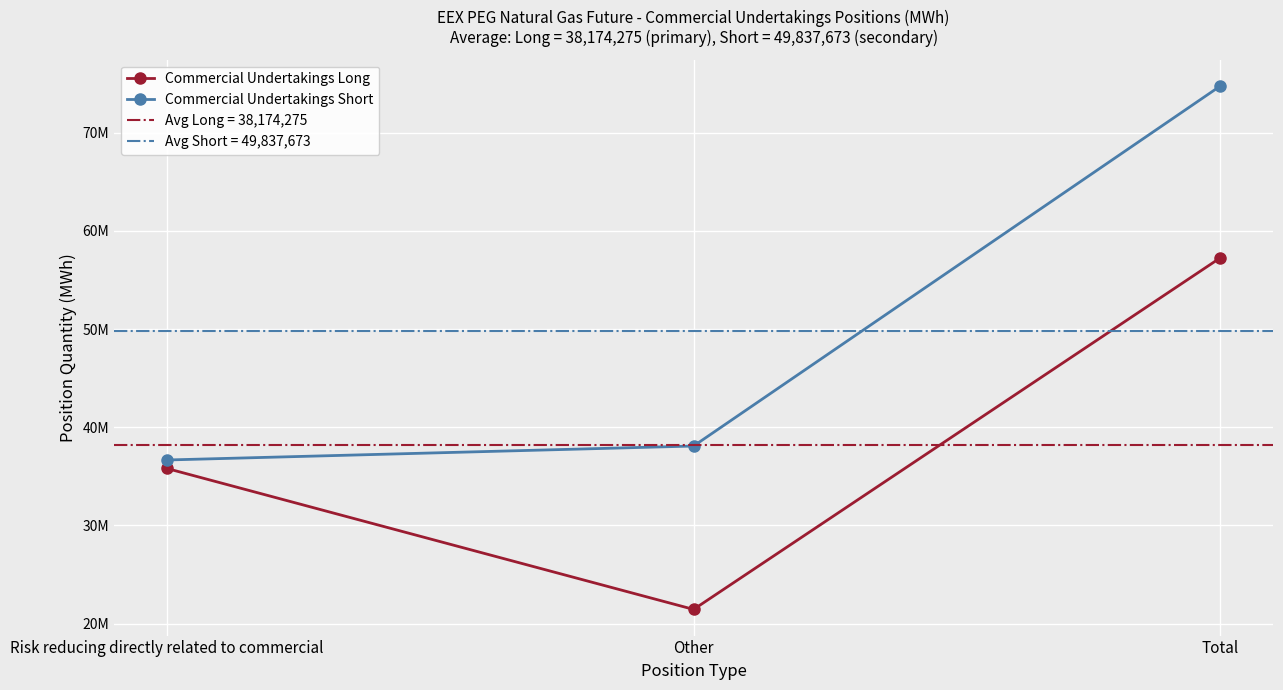

What are all the series names shown in the legend?

Commercial Undertakings Long, Commercial Undertakings Short